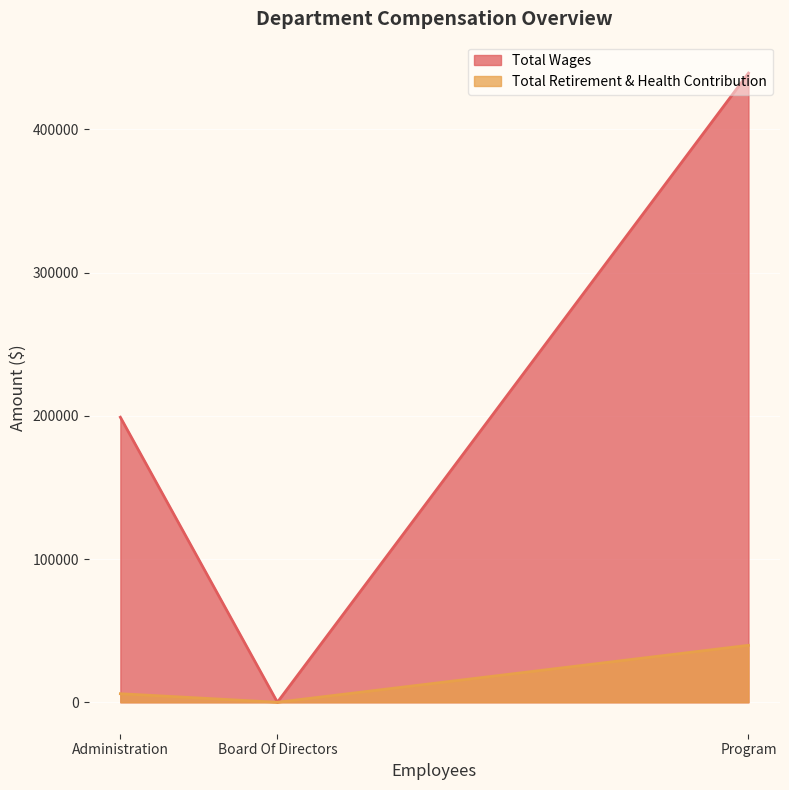

How many series are shown in this chart?

2